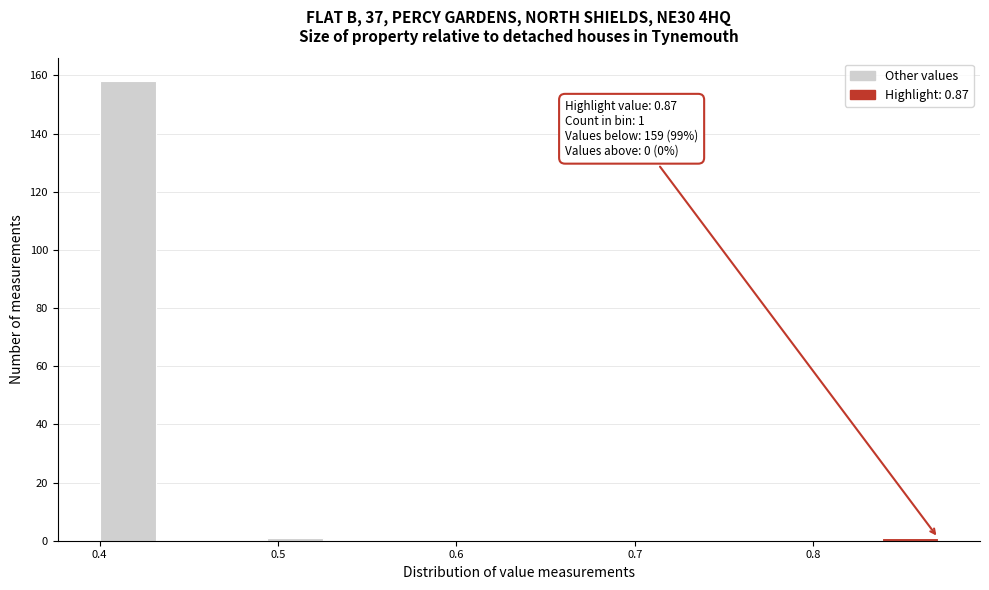

Read against the x-axis, roughly where is the centre of the tallest bar?

0.42